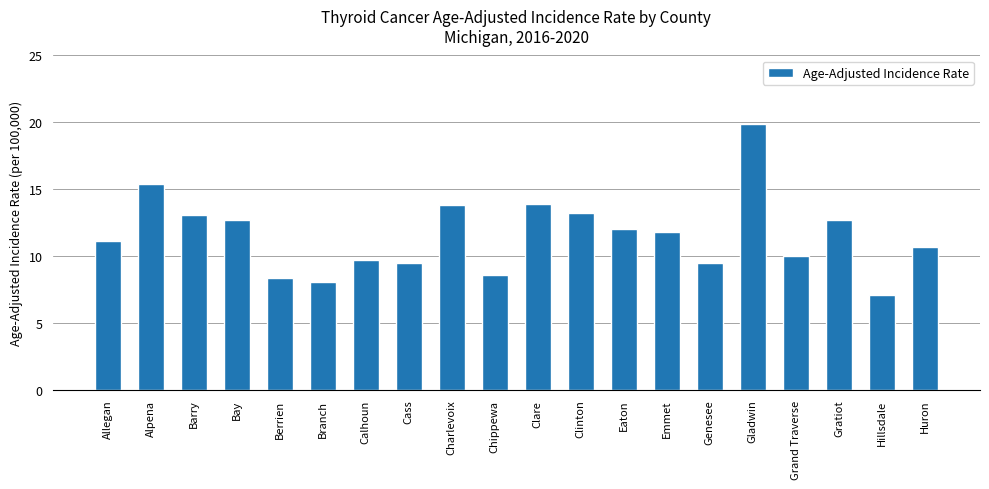

What is the difference between the maximum and minimum values?

12.8